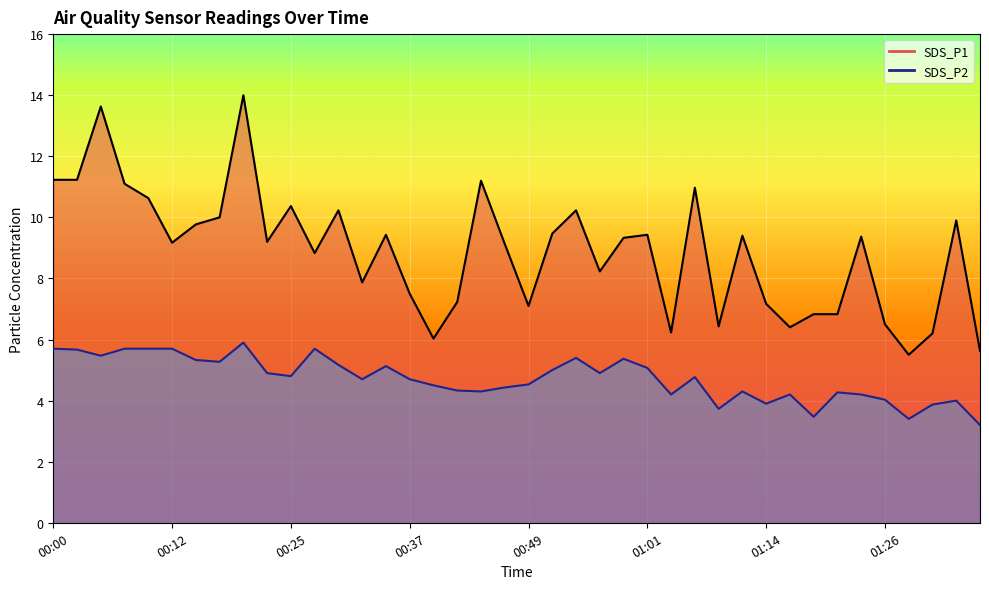

What is the spread (max minus min) of values at 00:54?

4.8